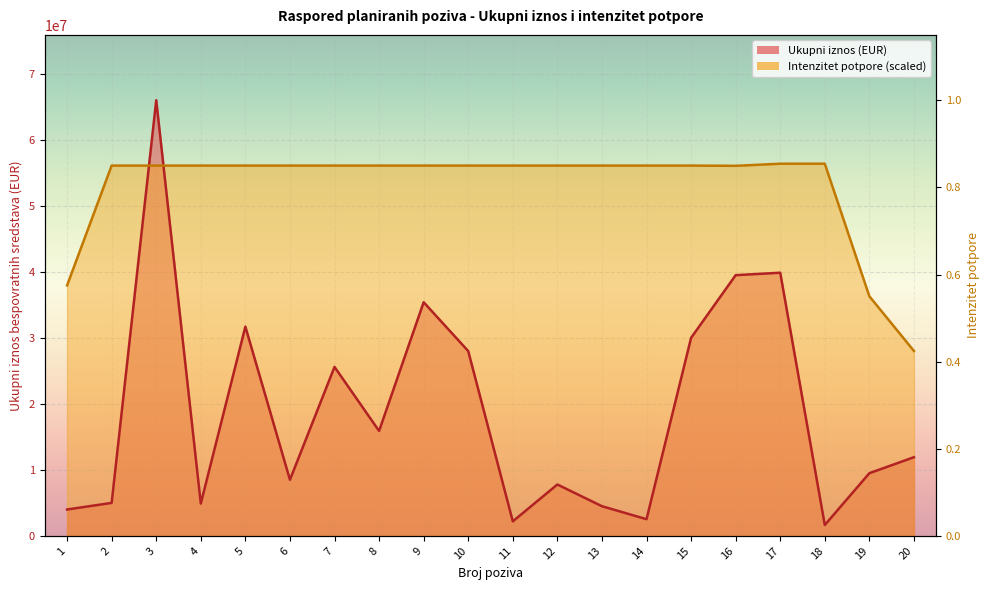

True or false: Intenzitet potpore has more than 0 interior local peaks.

False